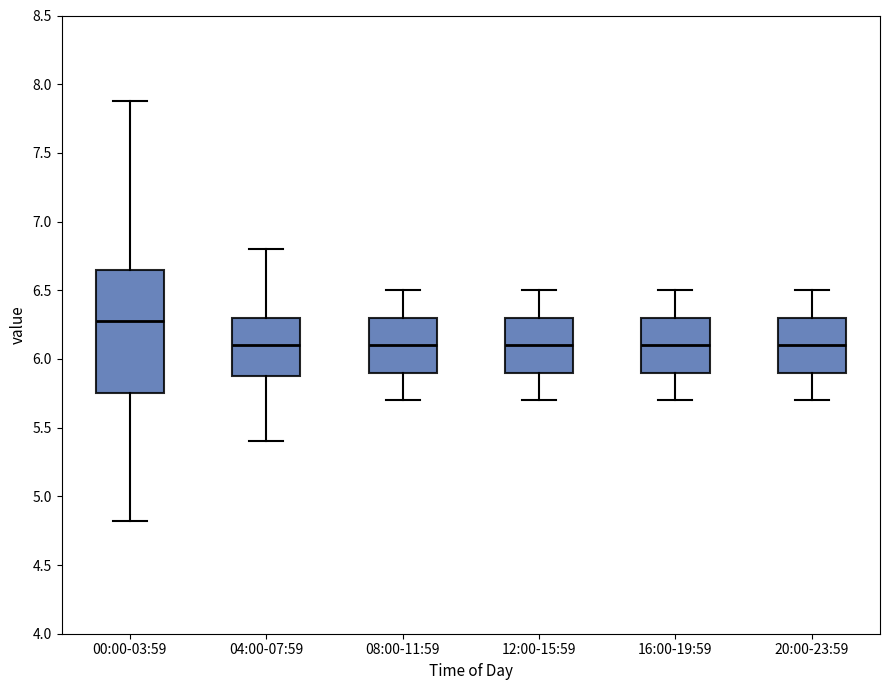

Where is the upper edge of the box for 04:00-07:59 on the y-axis? The values are not printed on the chart, so give them approximately, as read against the axis.

6.30